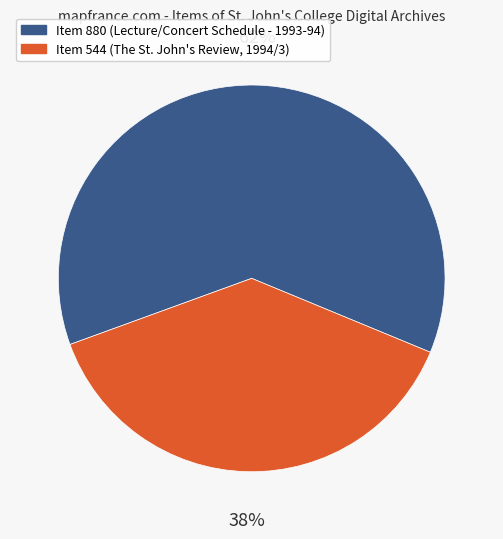

Is the sum of Item 880 (Lecture/Concert Schedule - 1993-94) and Item 544 (The St. John's Review, 1994/3) greater than half?

Yes